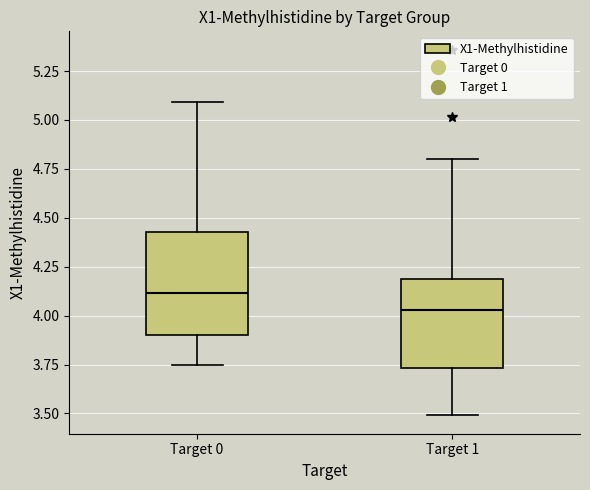

Which box's median line is the highest?

Target 0